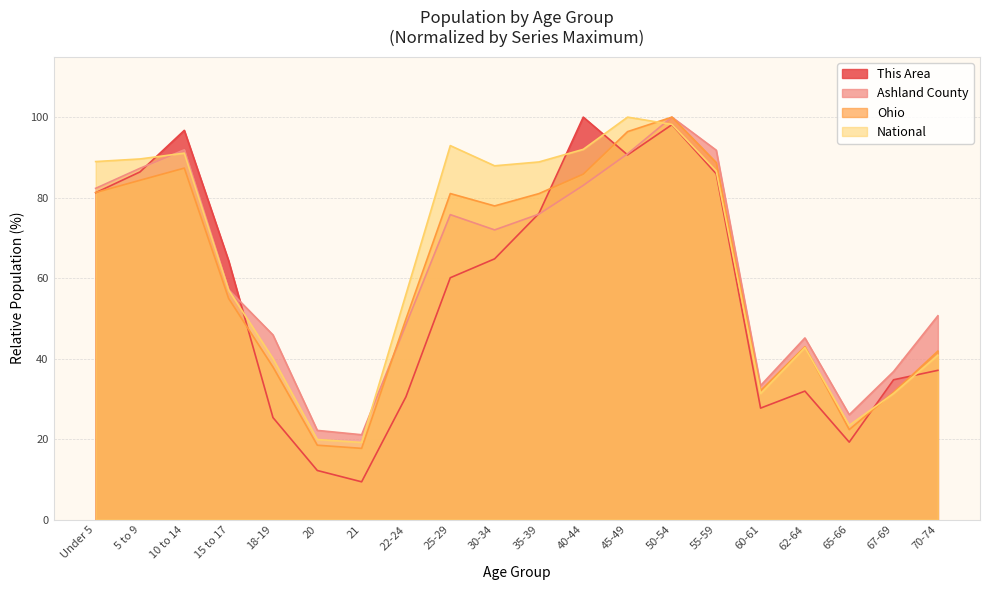

True or false: National and Ashland County cross at least once.

True